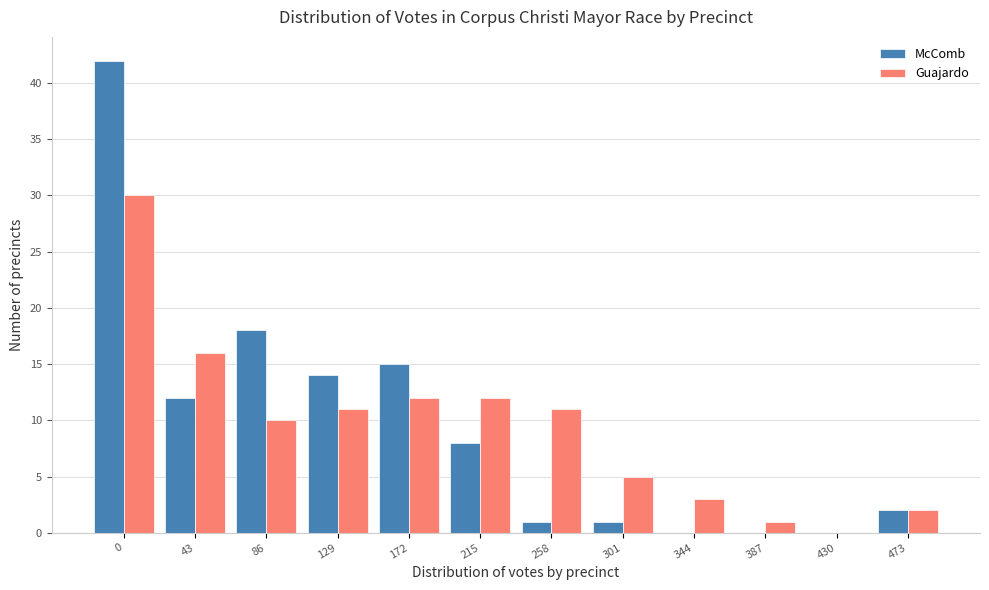

Reading left to right, extract all data points from this chart.

McComb: 0=42	43=12	86=18	129=14	172=15	215=8	258=1	301=1	344=0	387=0	430=0	473=2
Guajardo: 0=30	43=16	86=10	129=11	172=12	215=12	258=11	301=5	344=3	387=1	430=0	473=2